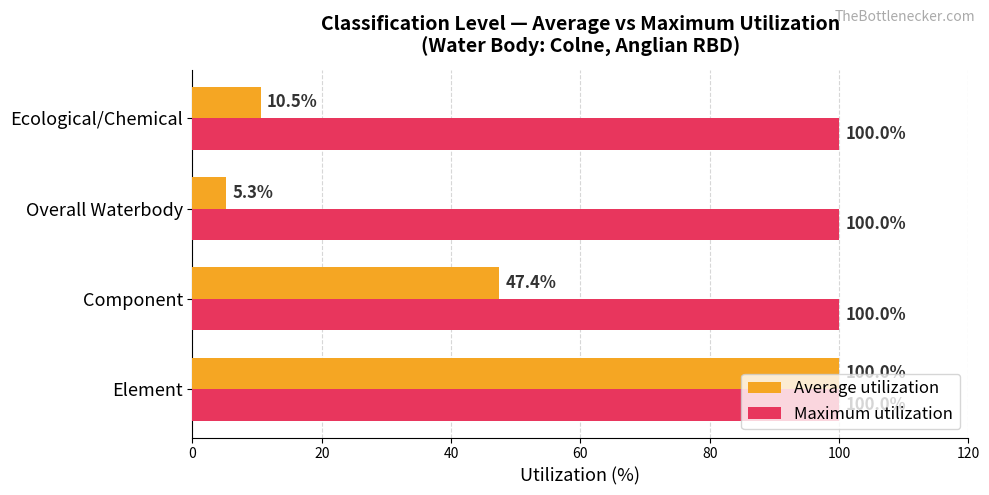

Which category has the highest value in the Average utilization series?

Element